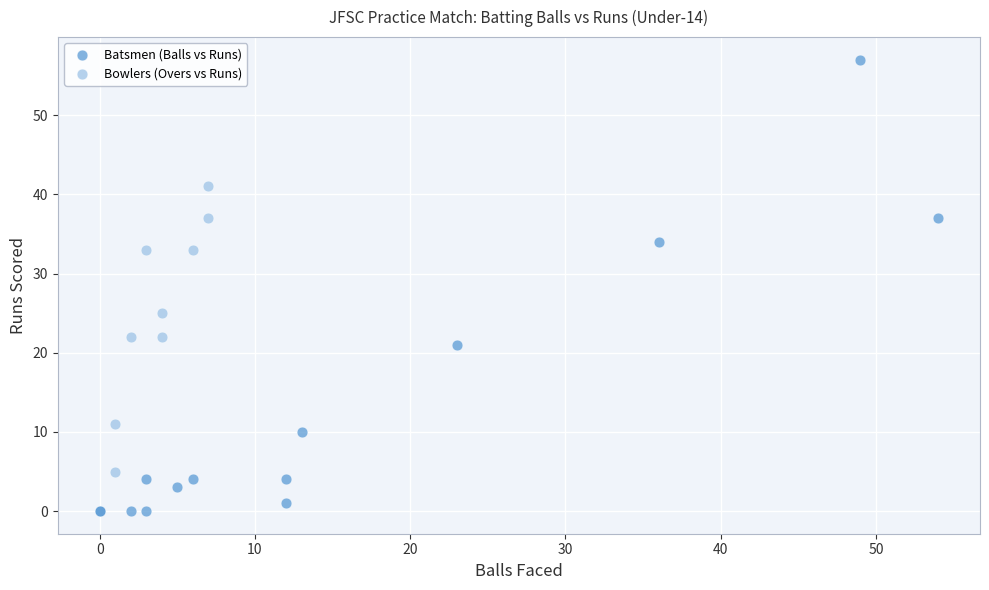

Which series reaches the minimum Y coordinate?

Batsmen (Balls vs Runs)